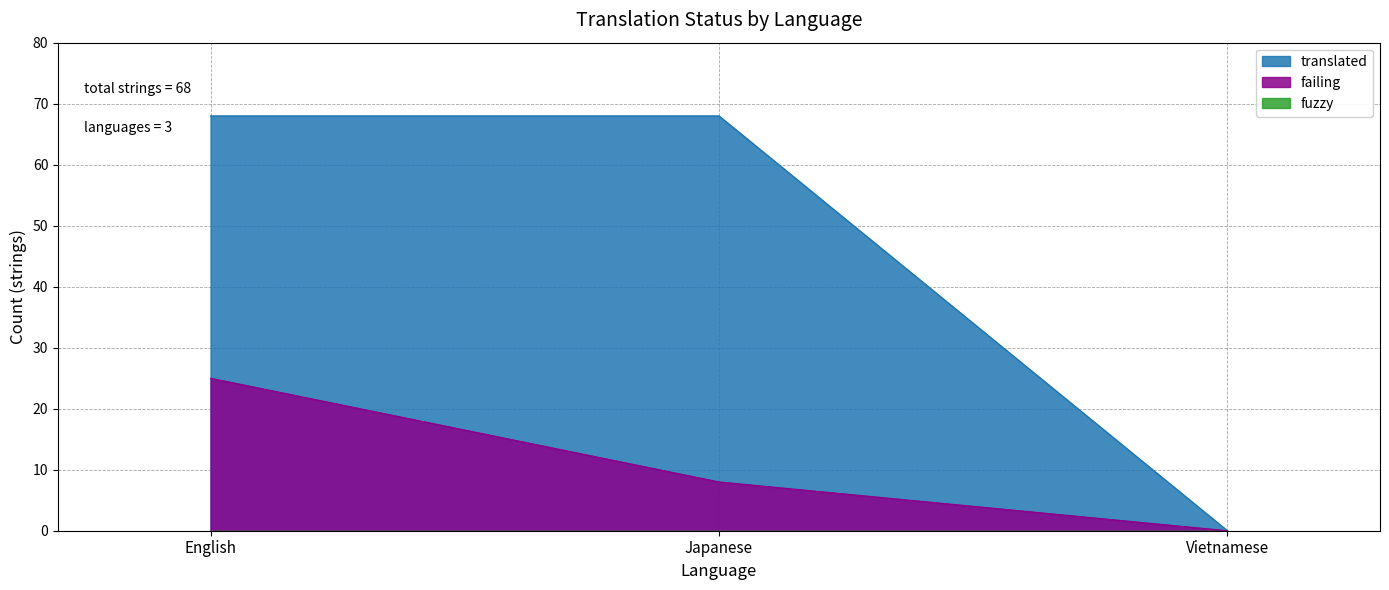

How many values in translated are above zero?

2